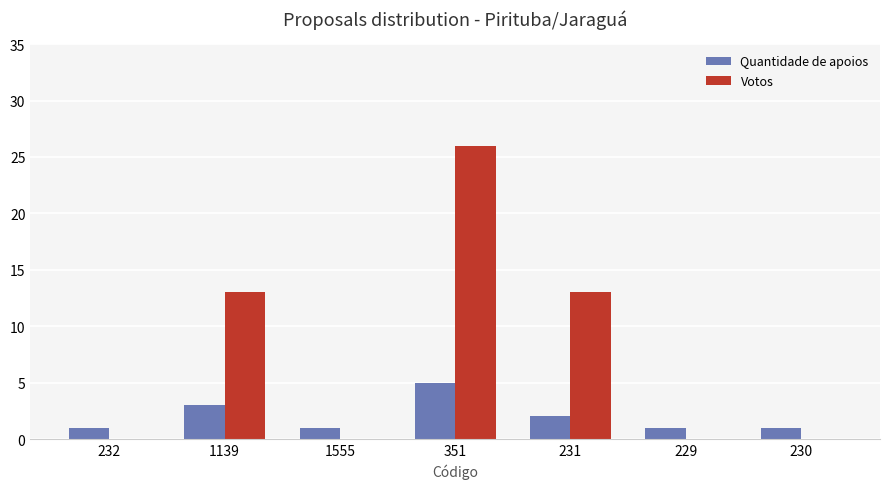

Which category has the highest value in the Quantidade de apoios series?

351